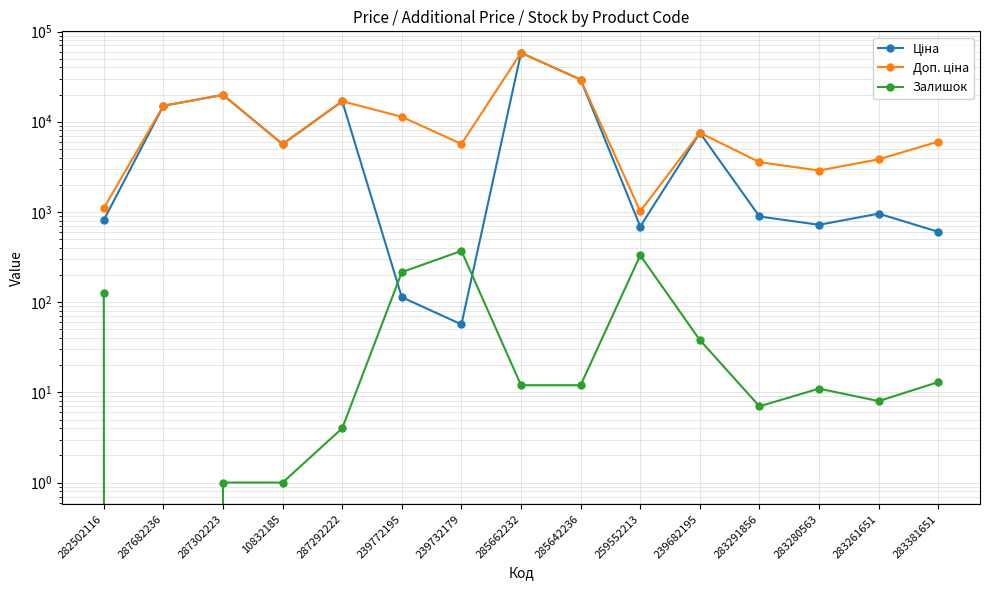

Between 283261651 and 282502116, which is larger?

283261651